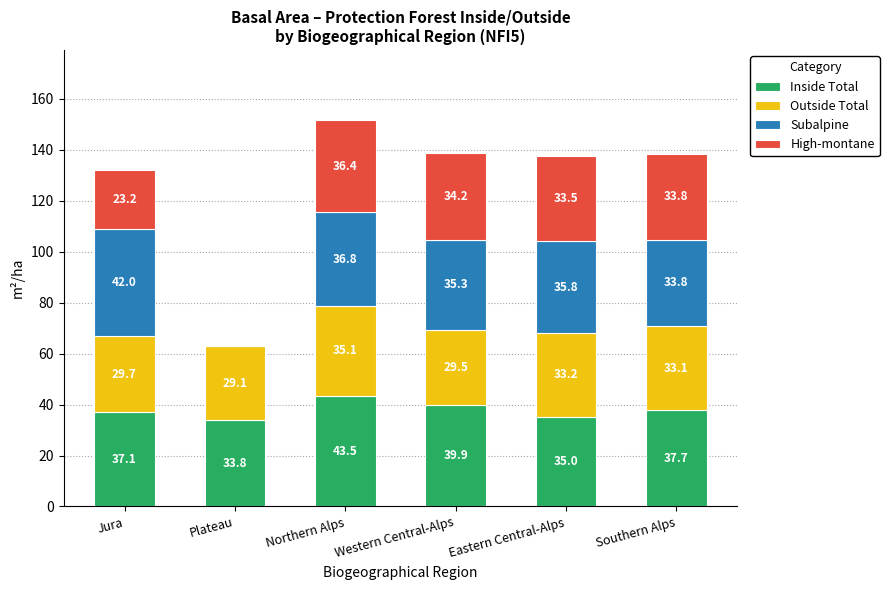

The value of Inside Total at Plateau is 51.8. True or false?

False